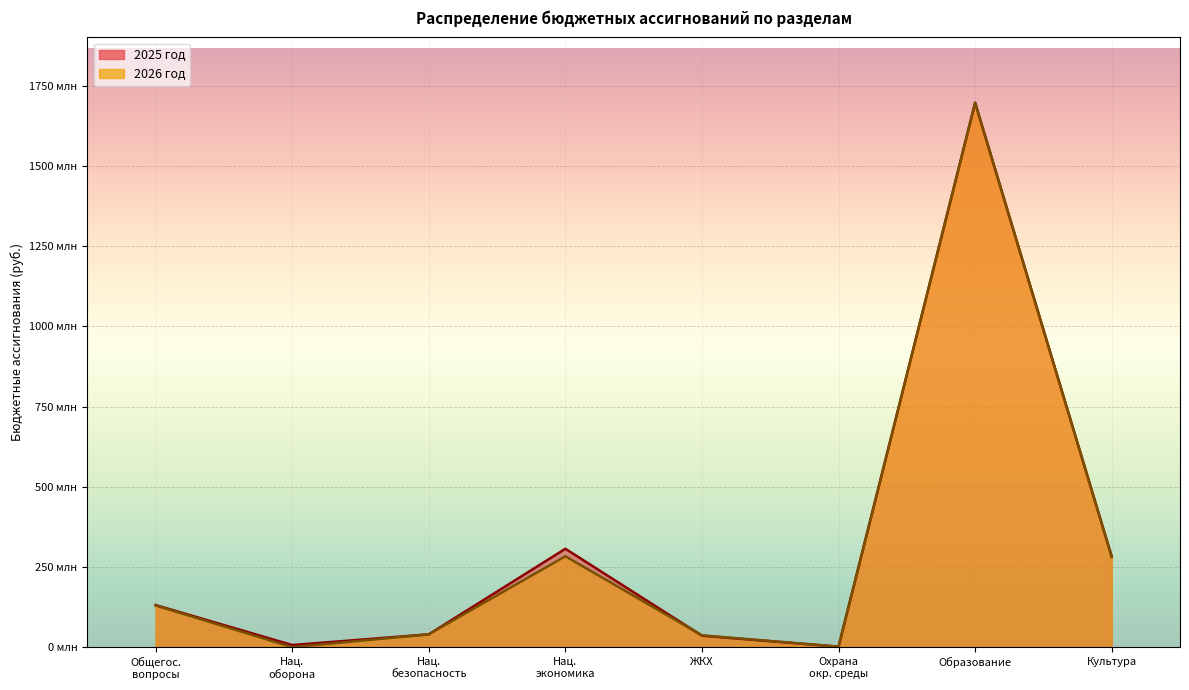

At how many categories does at least one series exceed 43699448?

4